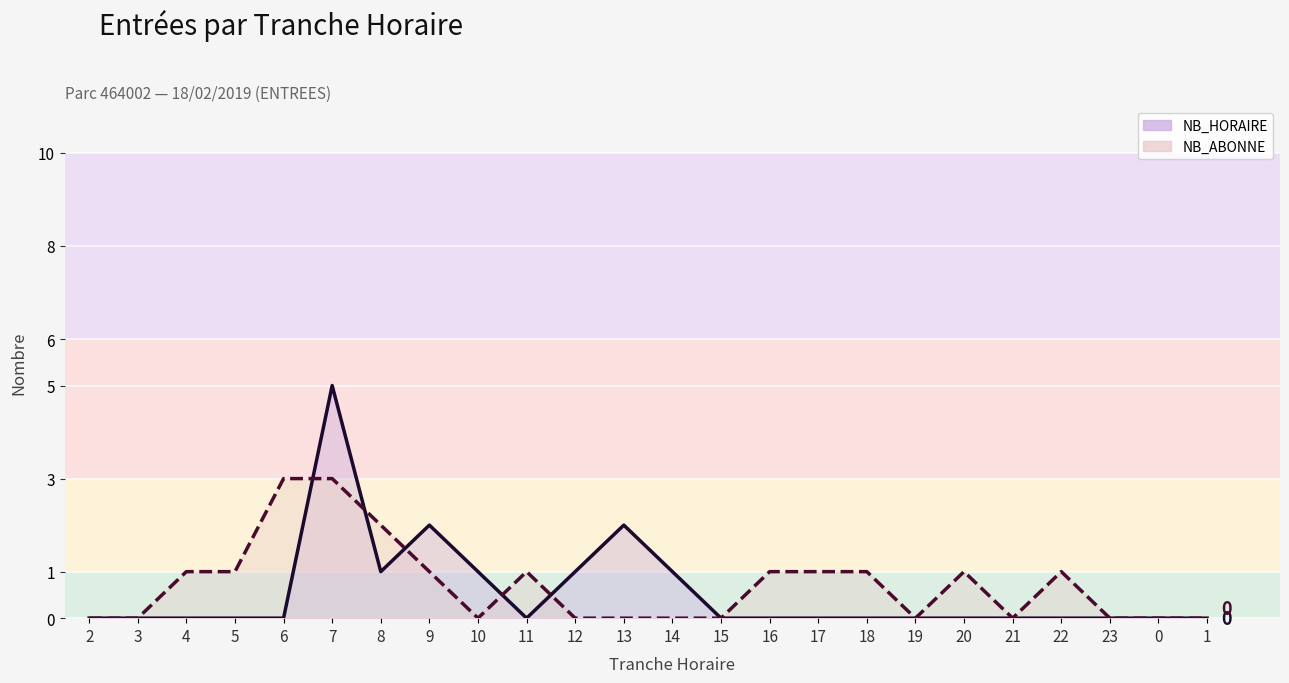

Between 14 and 6, which is larger?

14